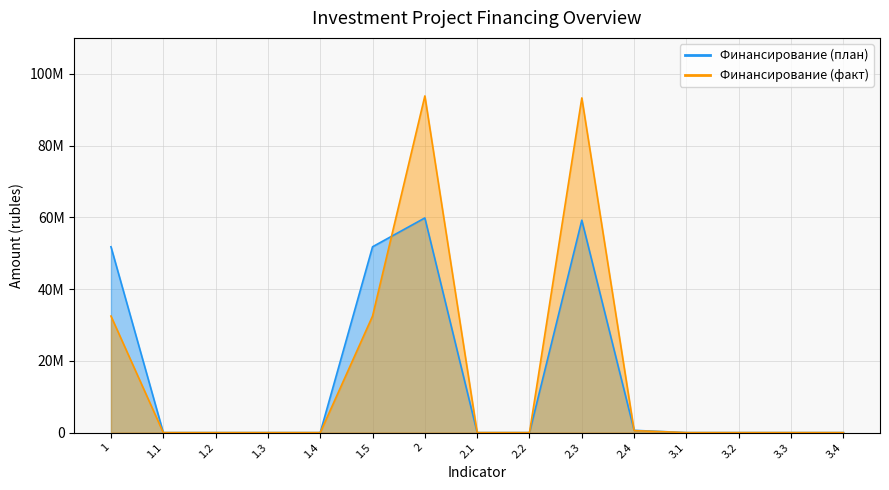

Reading left to right, what are all the values shown in this chart?

Финансирование (план): 1=51788018	1.1=0	1.2=0	1.3=0	1.4=0	1.5=51788018	2=59823348	2.1=0	2.2=0	2.3=59194920	2.4=628428	3.1=0	3.2=0	3.3=0	3.4=0
Финансирование (факт): 1=32476000	1.1=0	1.2=0	1.3=0	1.4=0	1.5=32476000	2=93821666	2.1=0	2.2=0	2.3=93271666	2.4=550000	3.1=0	3.2=0	3.3=0	3.4=0